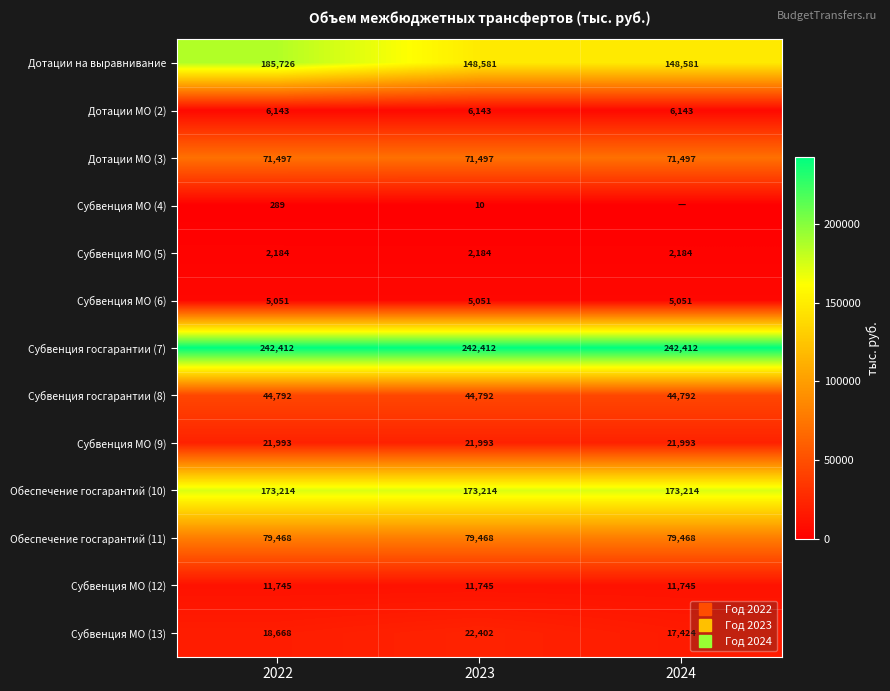

Which series has the widest spread of values?

Дотации на выравнивание